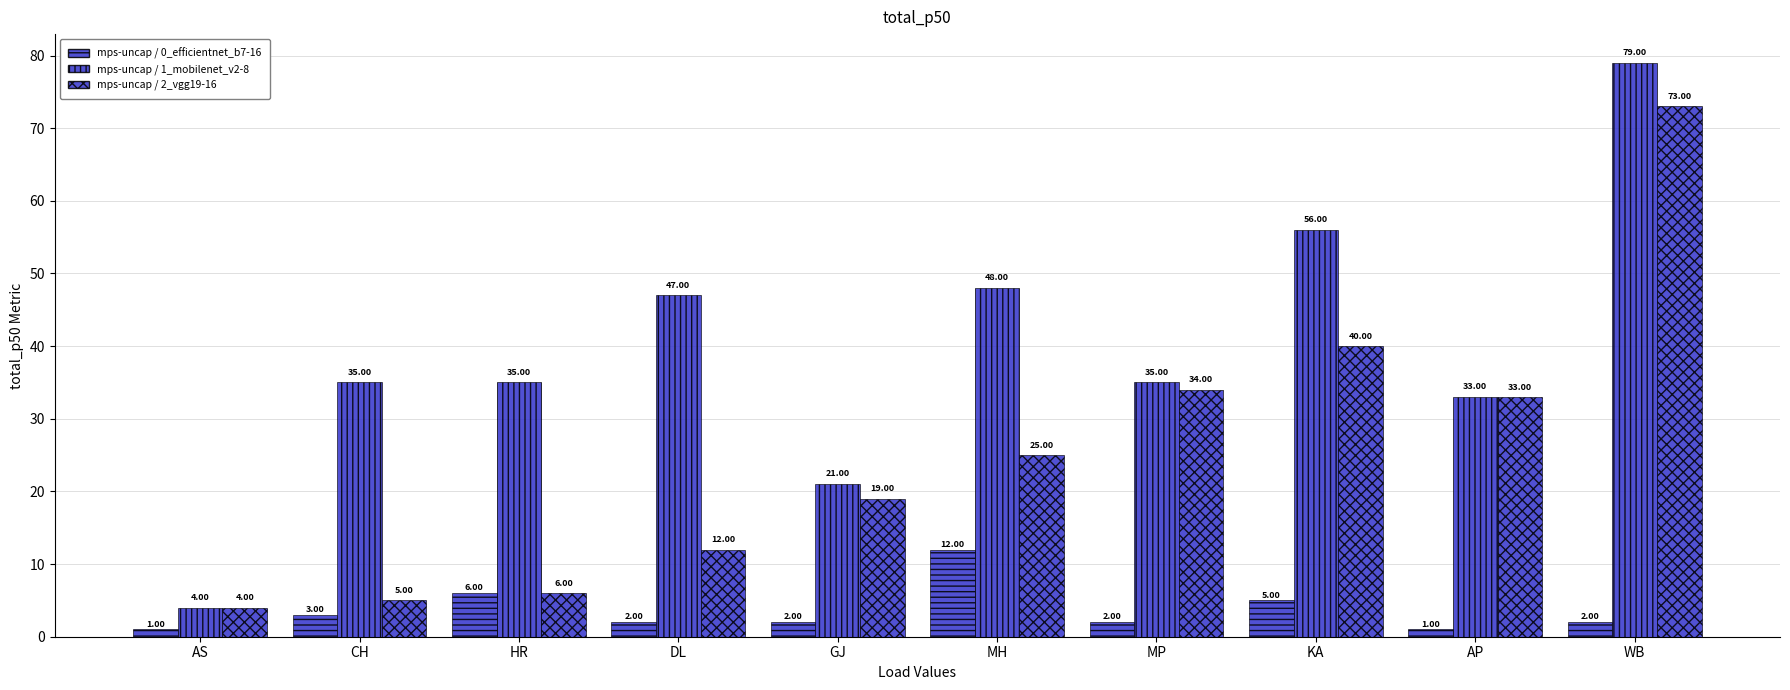

Reading left to right, extract all data points from this chart.

mps-uncap / 0_efficientnet_b7-16: 1	3	6	2	2	12	2	5	1	2
mps-uncap / 1_mobilenet_v2-8: 4	35	35	47	21	48	35	56	33	79
mps-uncap / 2_vgg19-16: 4	5	6	12	19	25	34	40	33	73